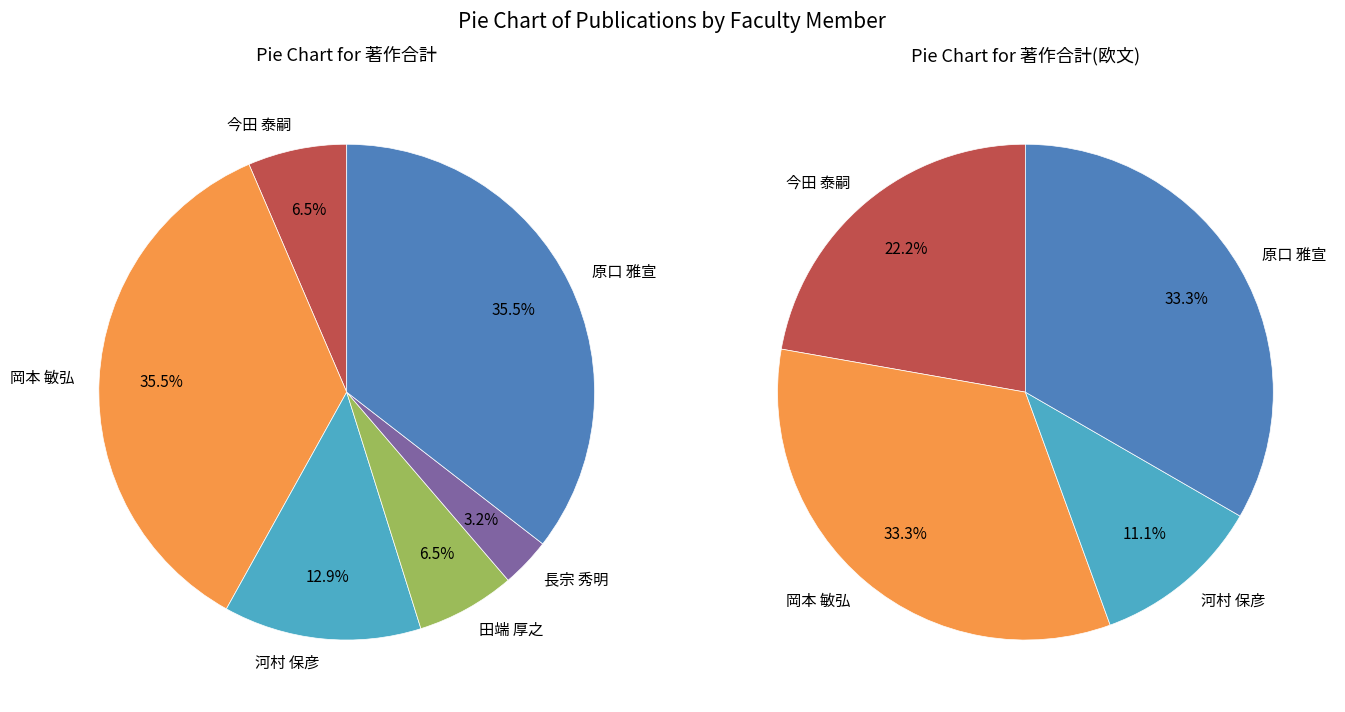

What percentage is the 長宗 秀明 slice, to the nearest percent?

3%